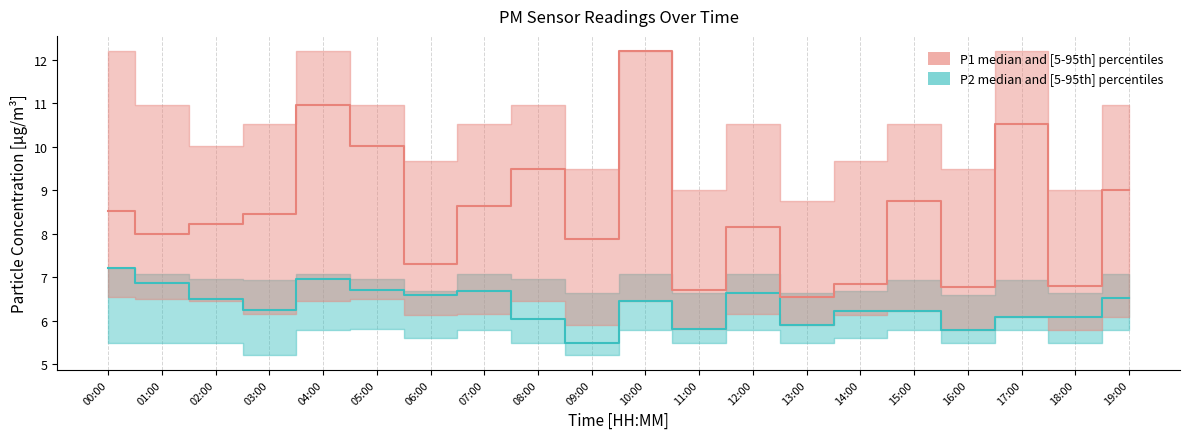

In P1, how many points are lower than both neighbors (excluding endpoints)?

7